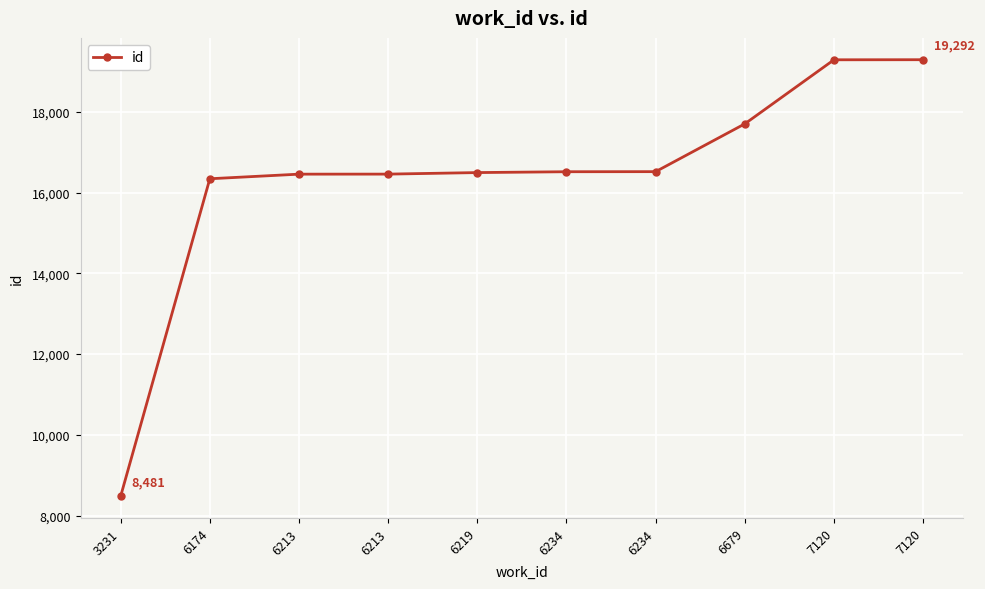

How many distinct data groups are displayed?

1